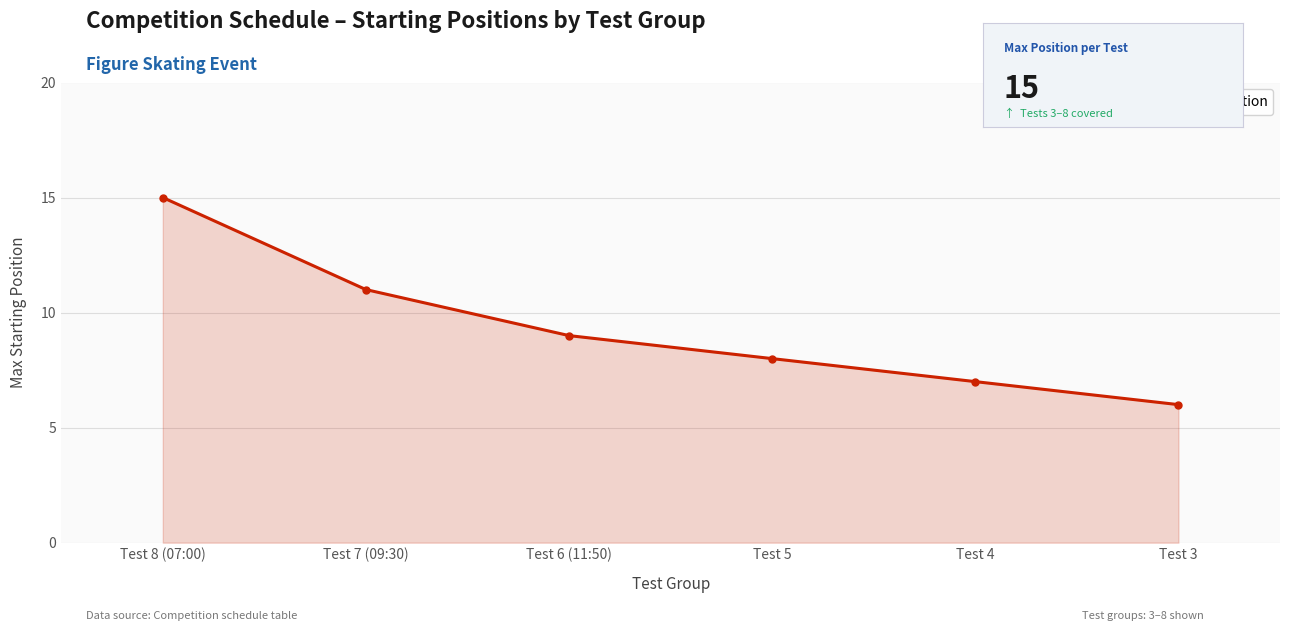

What position from the left is Test 7 (09:30)?

2